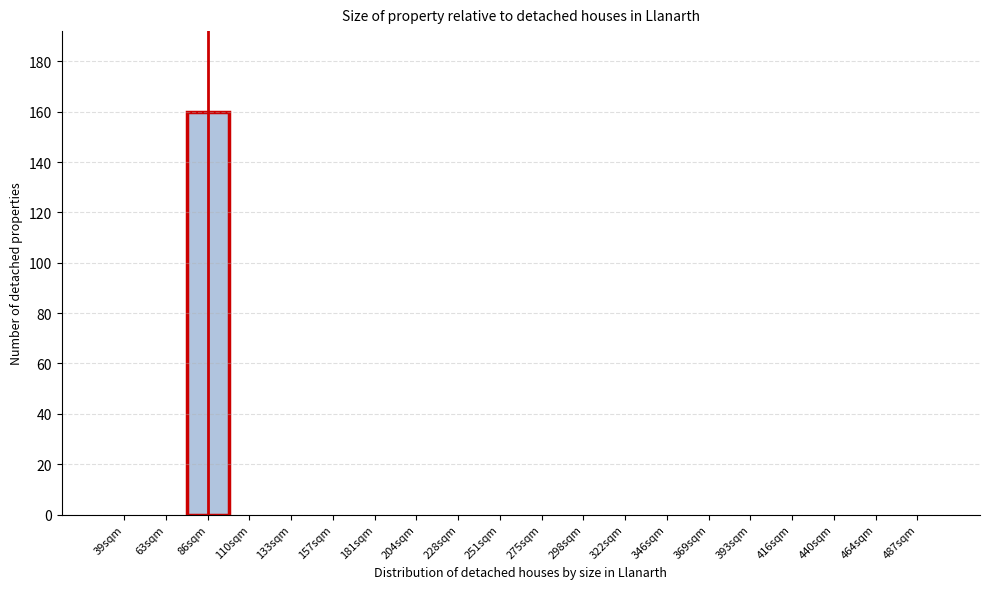

Reading left to right, what are all the values shown in this chart?

39sqm=0	63sqm=0	86sqm=160	110sqm=0	133sqm=0	157sqm=0	181sqm=0	204sqm=0	228sqm=0	251sqm=0	275sqm=0	298sqm=0	322sqm=0	346sqm=0	369sqm=0	393sqm=0	416sqm=0	440sqm=0	464sqm=0	487sqm=0